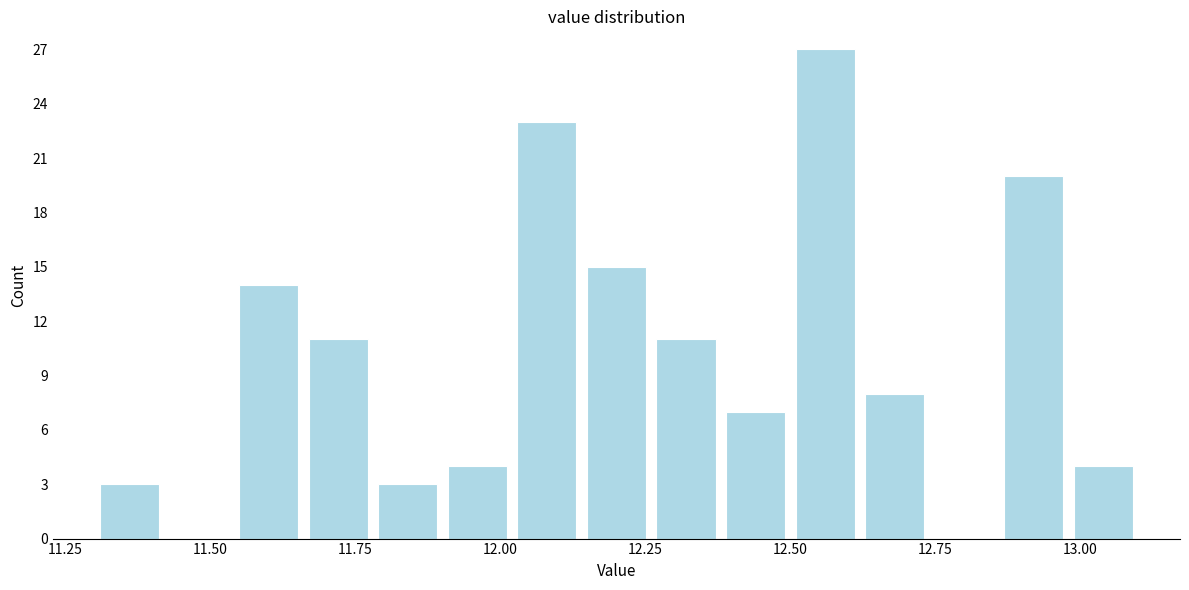

Around what value on the x-axis is the tallest bar? Give the approximate position of its centre, as read against the axis.

12.55